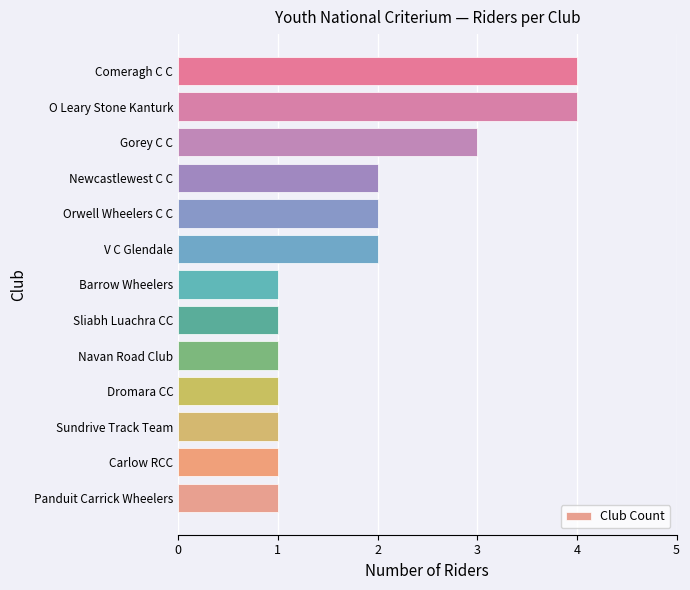

What is the sum of all values?

24